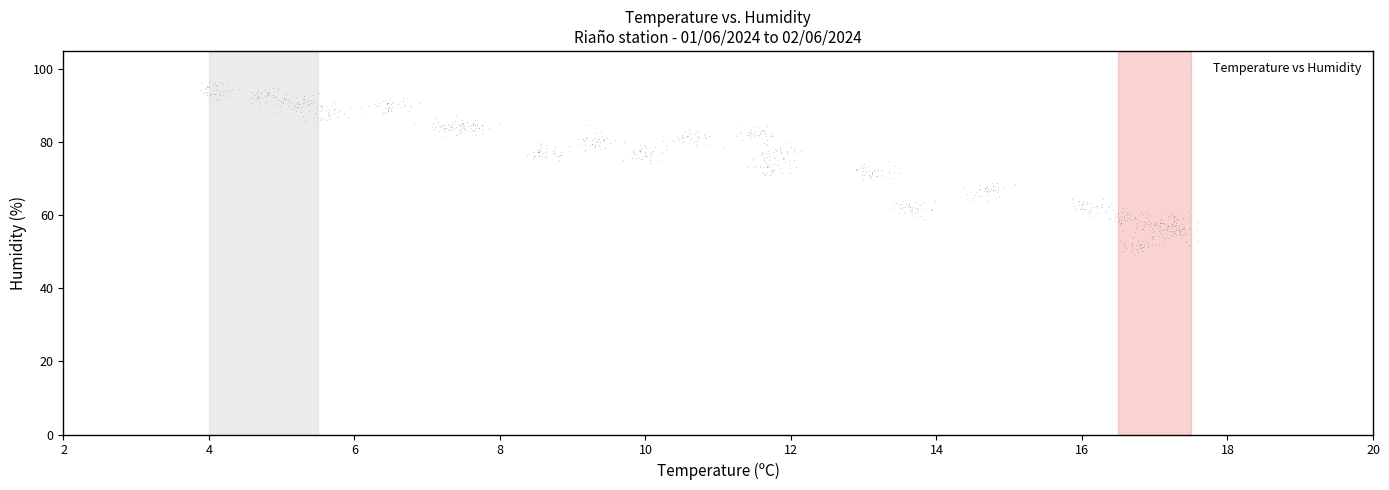

What is the range of X values (max minus min)?

13.7